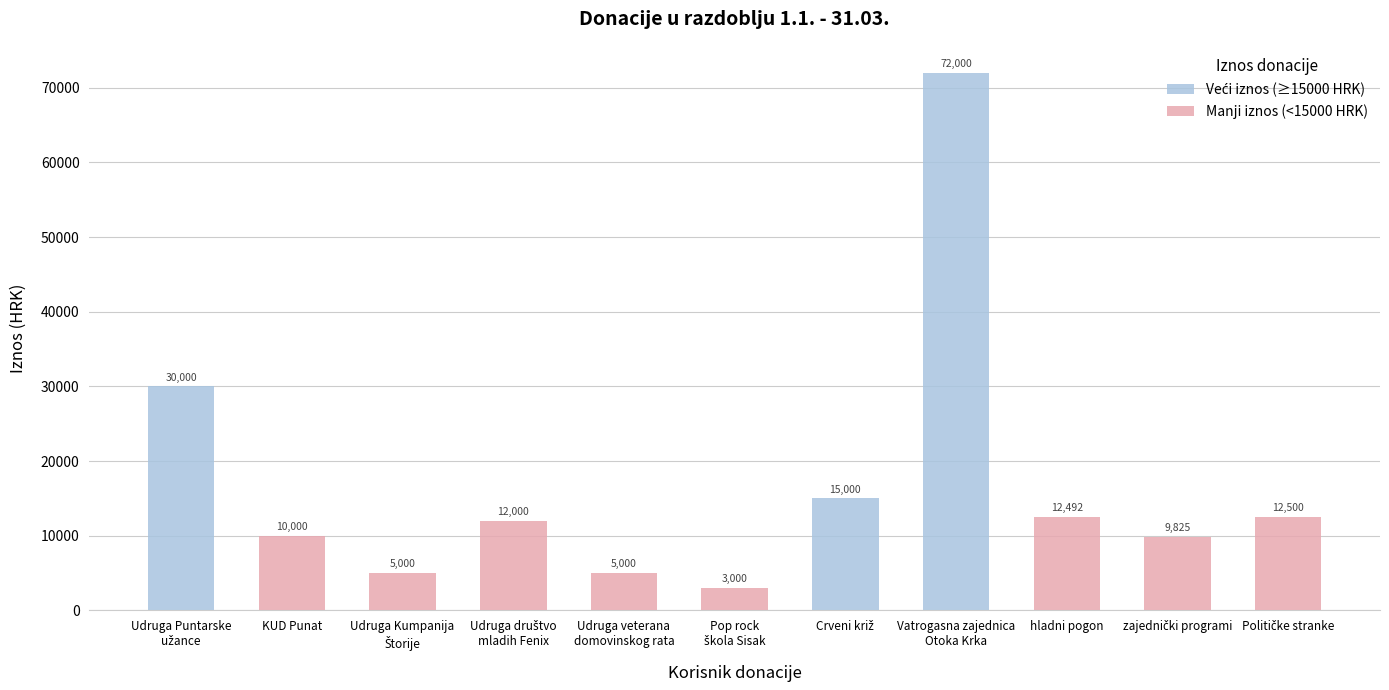

What is the difference between the maximum and minimum values?

69000.0